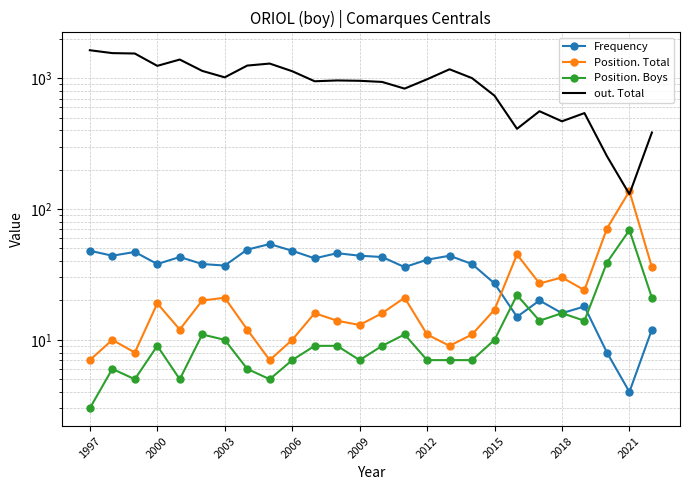

Reading left to right, extract all data points from this chart.

Frequency: 48	44	47	38	43	38	37	49	54	48	42	46	44	43	36	41	44	38	27	15	20	16	18	8	4	12
Position. Total: 7	10	8	19	12	20	21	12	7	10	16	14	13	16	21	11	9	11	17	45	27	30	24	71	137	36
Position. Boys: 3	6	5	9	5	11	10	6	5	7	9	9	7	9	11	7	7	7	10	22	14	16	14	39	69	21
out. Total: 1639	1558	1547	1245	1391	1139	1017	1251	1296	1133	949	963	957	938	834	983	1172	1003	736	411	560	469	542	254	130	385